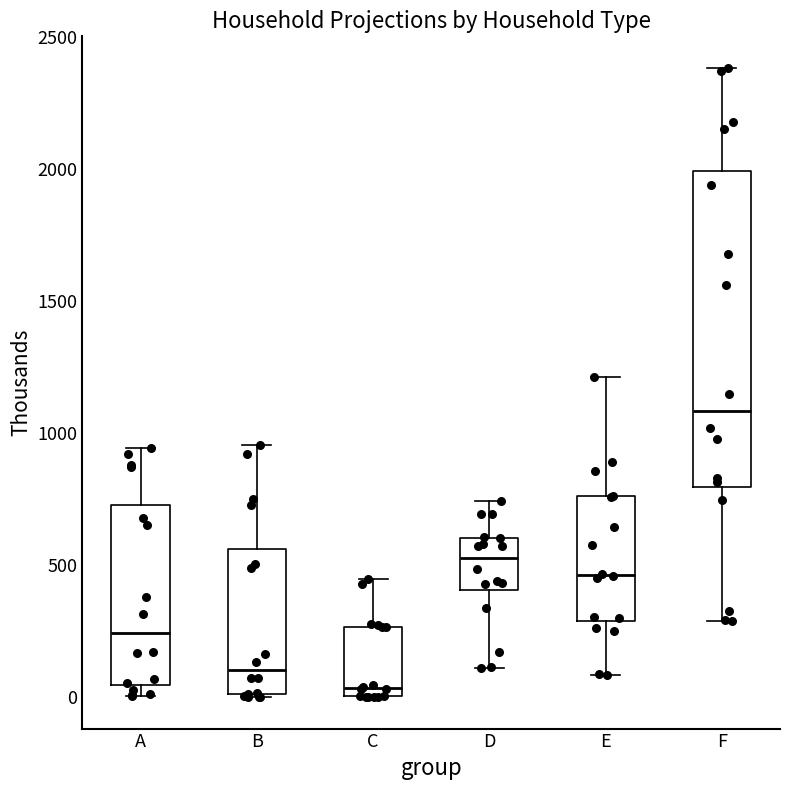

Which box is the tallest, from its lower edge to its upper edge?

F